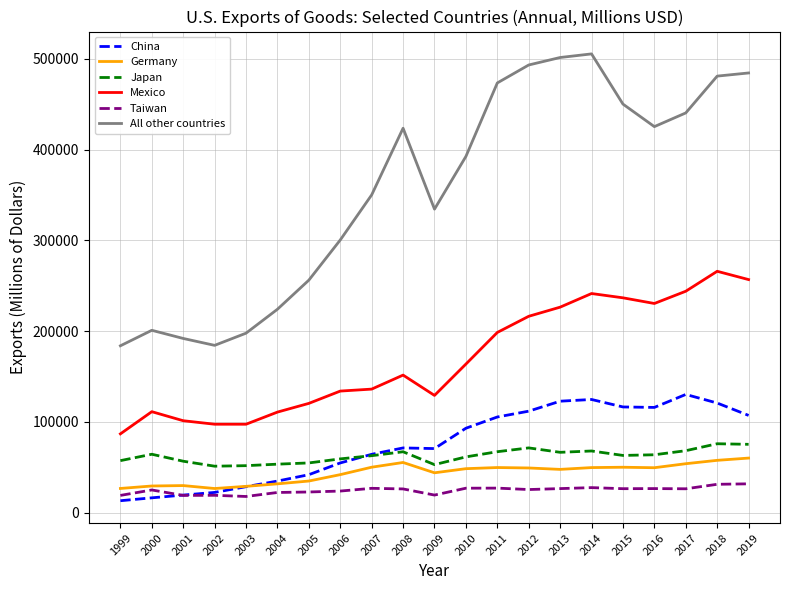

Which series changed the most between 1999 and 2012?

All other countries